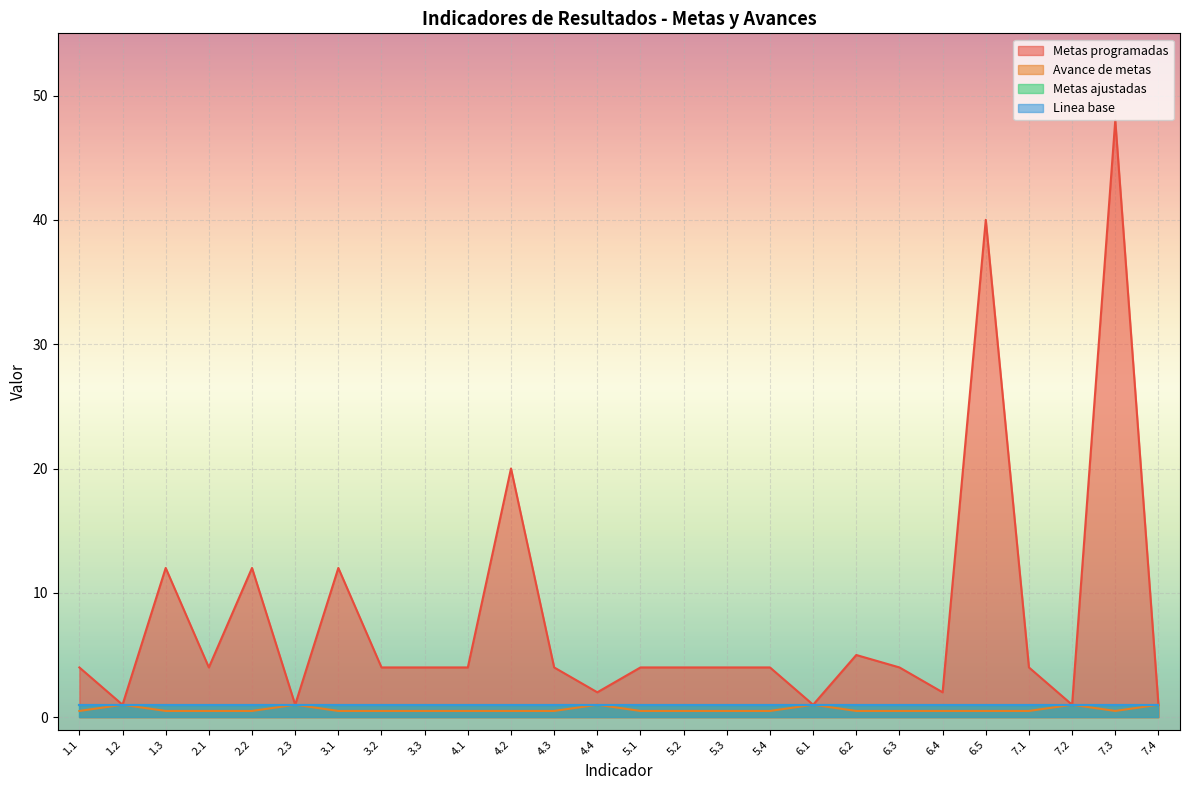

What is the total value across all series at 2.2?

12.5